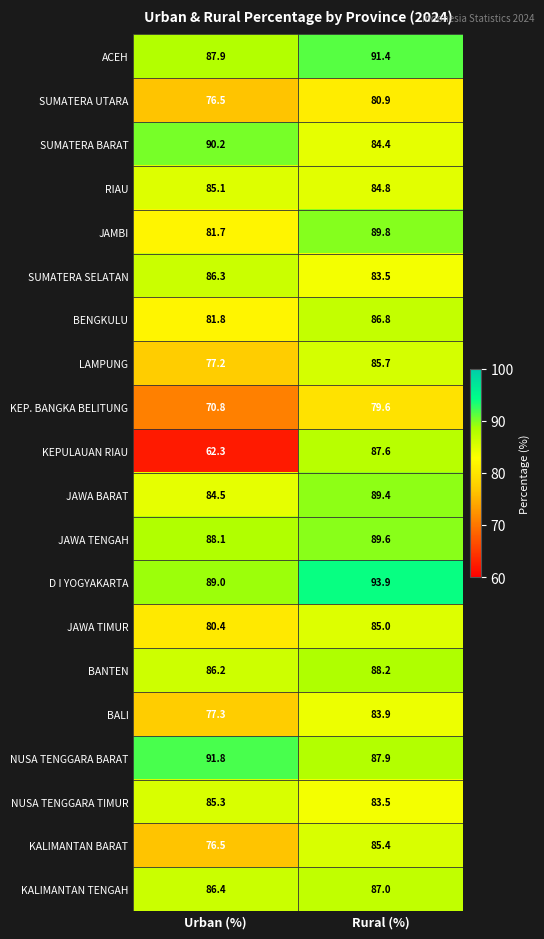

How many values in the KALIMANTAN BARAT series are below 85?

1